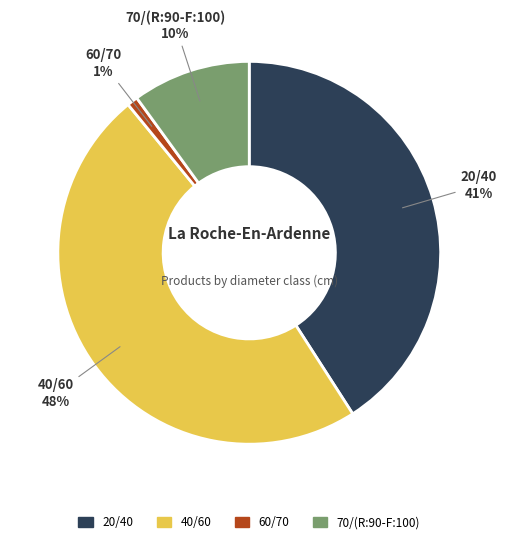

To the nearest percent, what percentage of the pie is 40/60?

48%